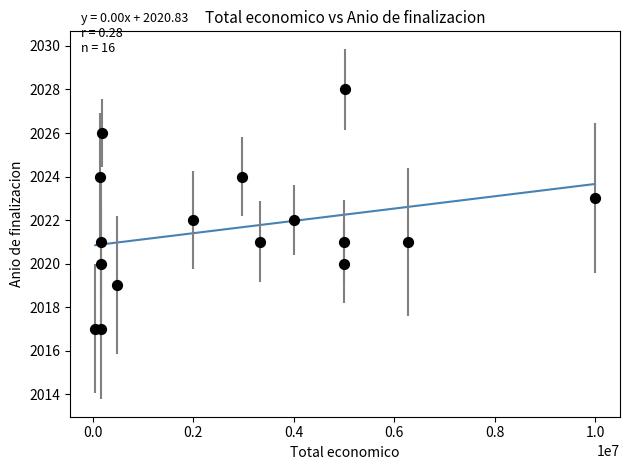

What is the range of Y values (max minus min)?

11